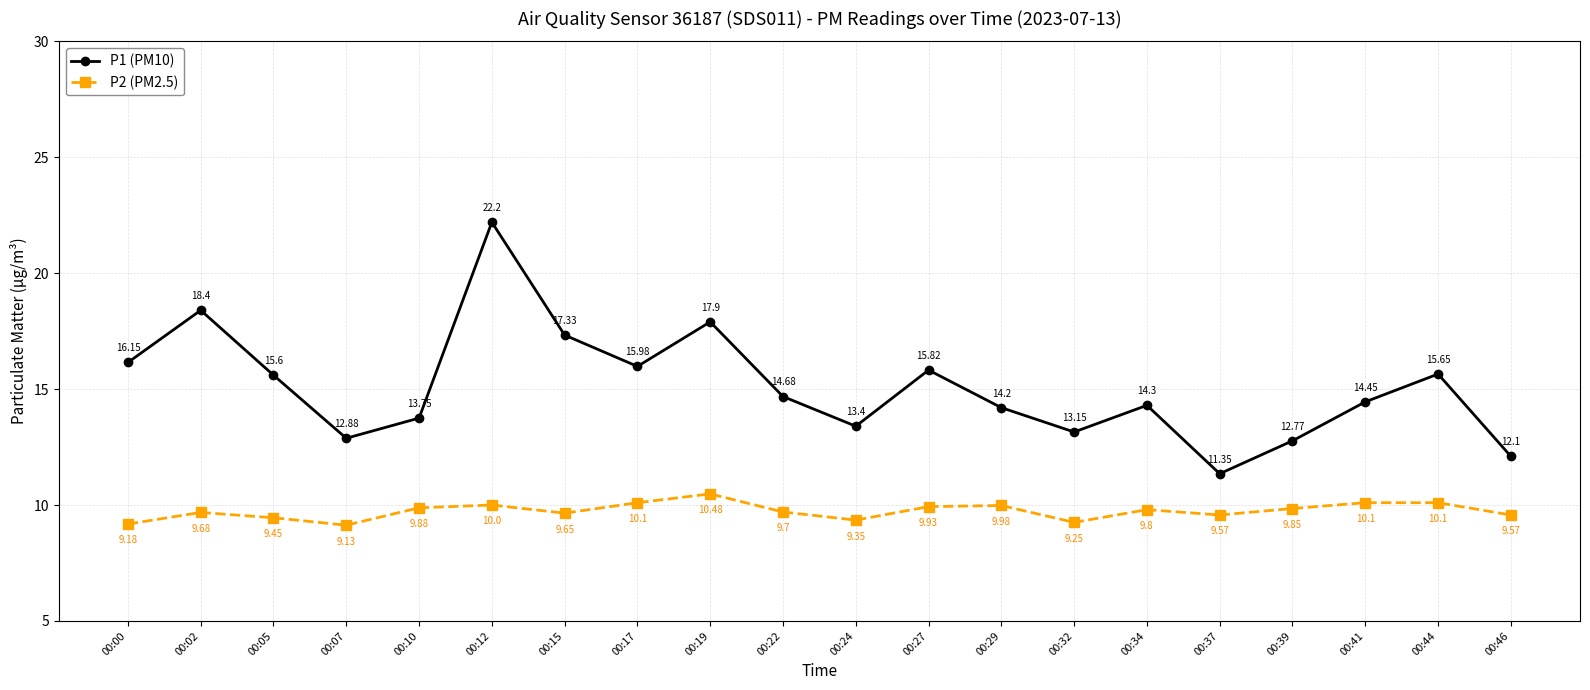

Rank the series by their maximum value, from lowest to highest.

P2 (PM2.5), P1 (PM10)